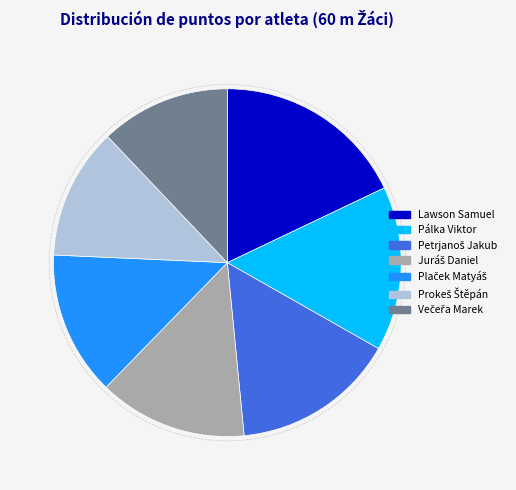

How many segments does this pie chart have?

7